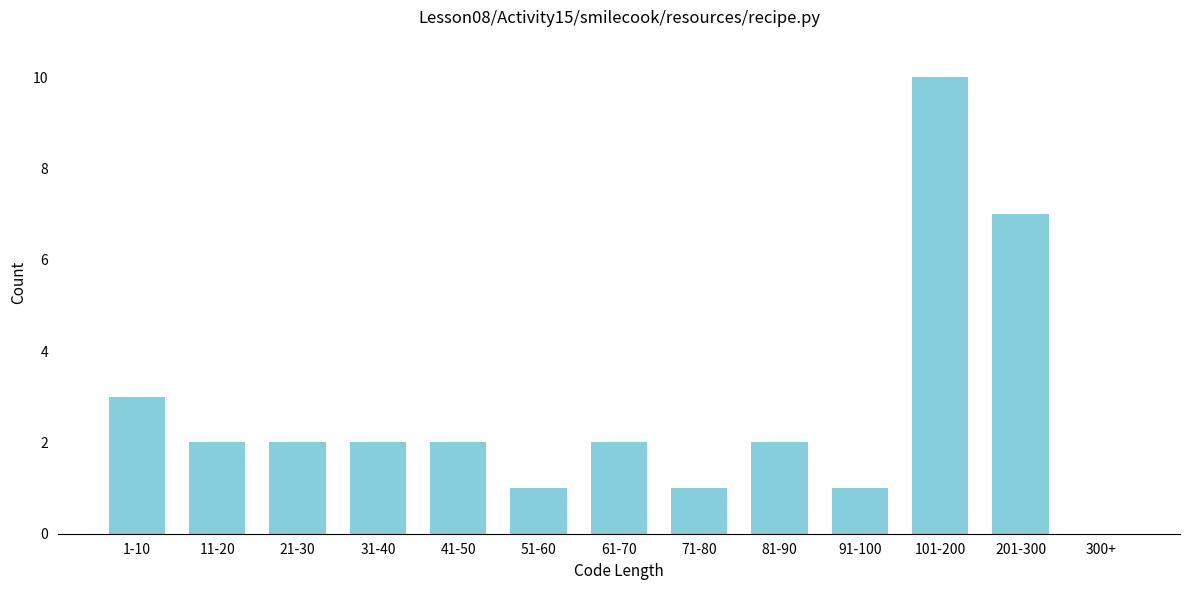

Reading left to right, what are all the values shown in this chart?

1-10=3	11-20=2	21-30=2	31-40=2	41-50=2	51-60=1	61-70=2	71-80=1	81-90=2	91-100=1	101-200=10	201-300=7	300+=0